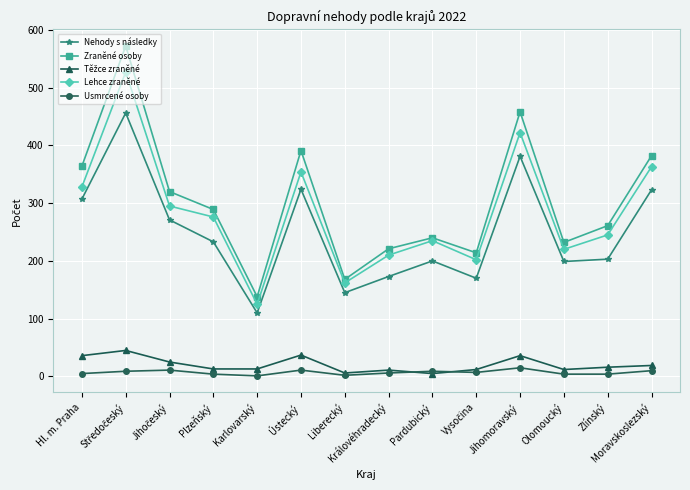

True or false: Nehody s následky and Lehce zraněné cross at least once.

False